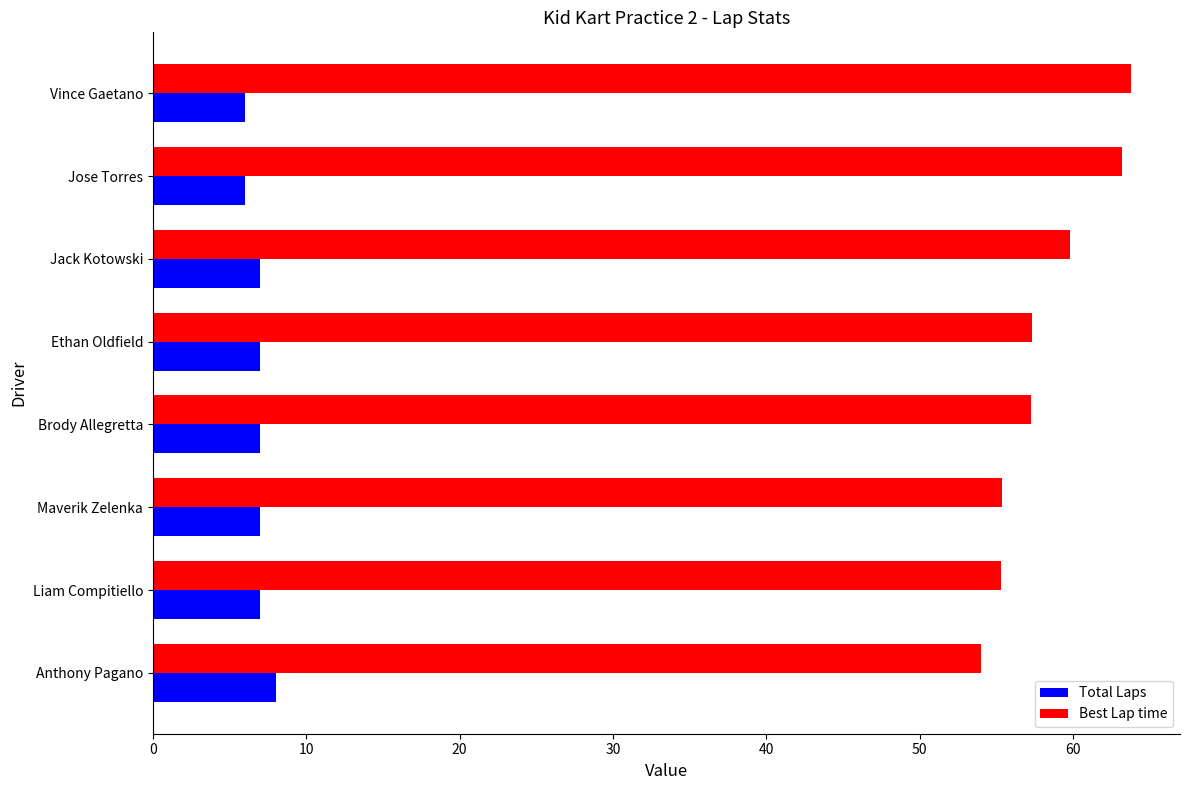

True or false: Total Laps has a value of 7.0 at Maverik Zelenka.

True